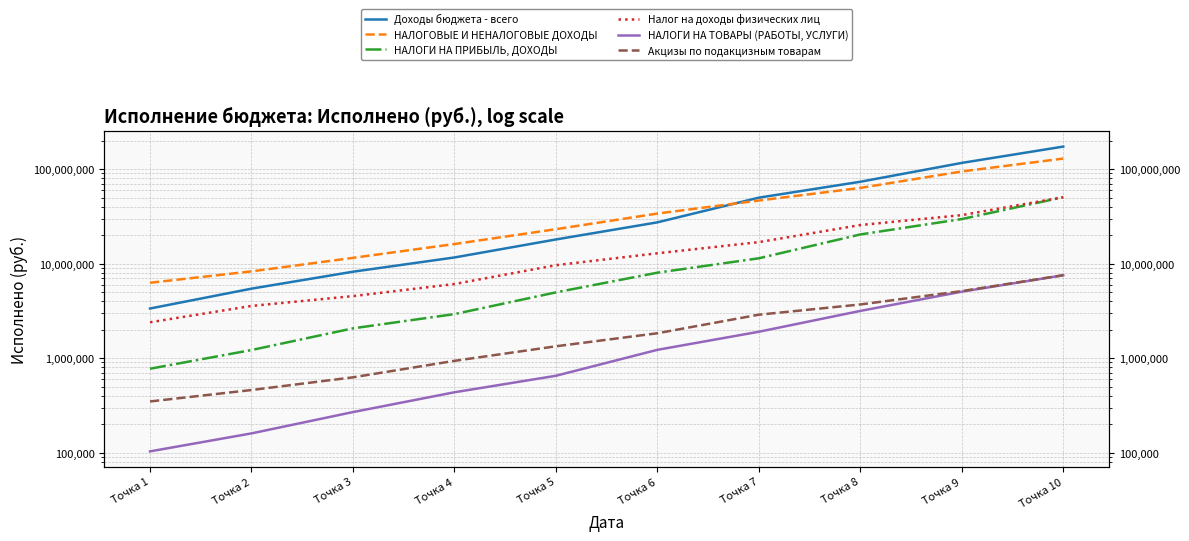

The Акцизы по подакцизным товарам series shows 1950460.7 at Точка 8. True or false?

False